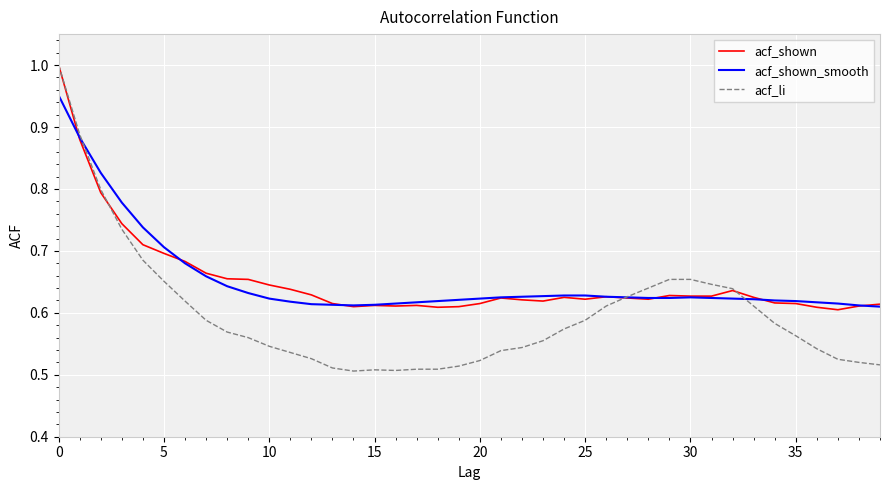

Which series has the largest range (max minus min)?

acf_li